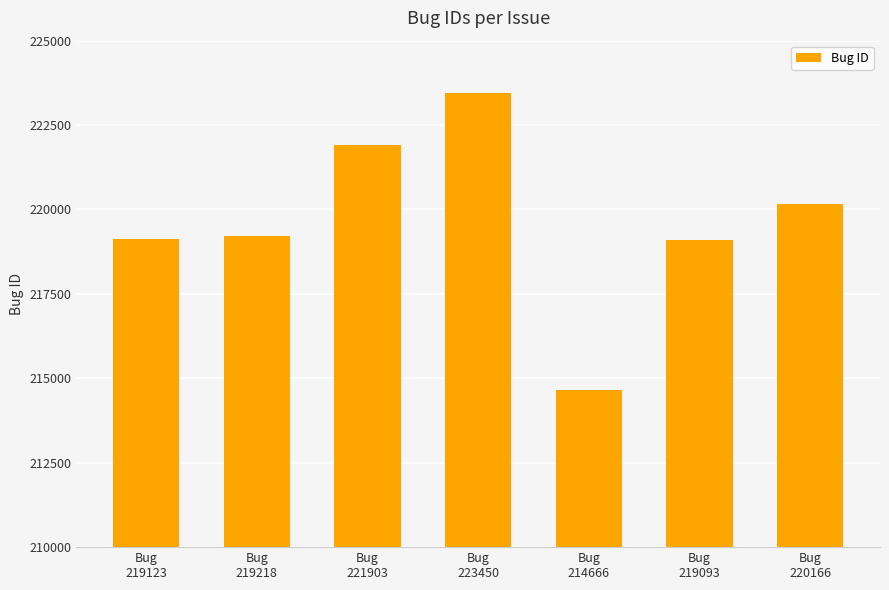

What is the value of the 3rd bar from the left?

221903